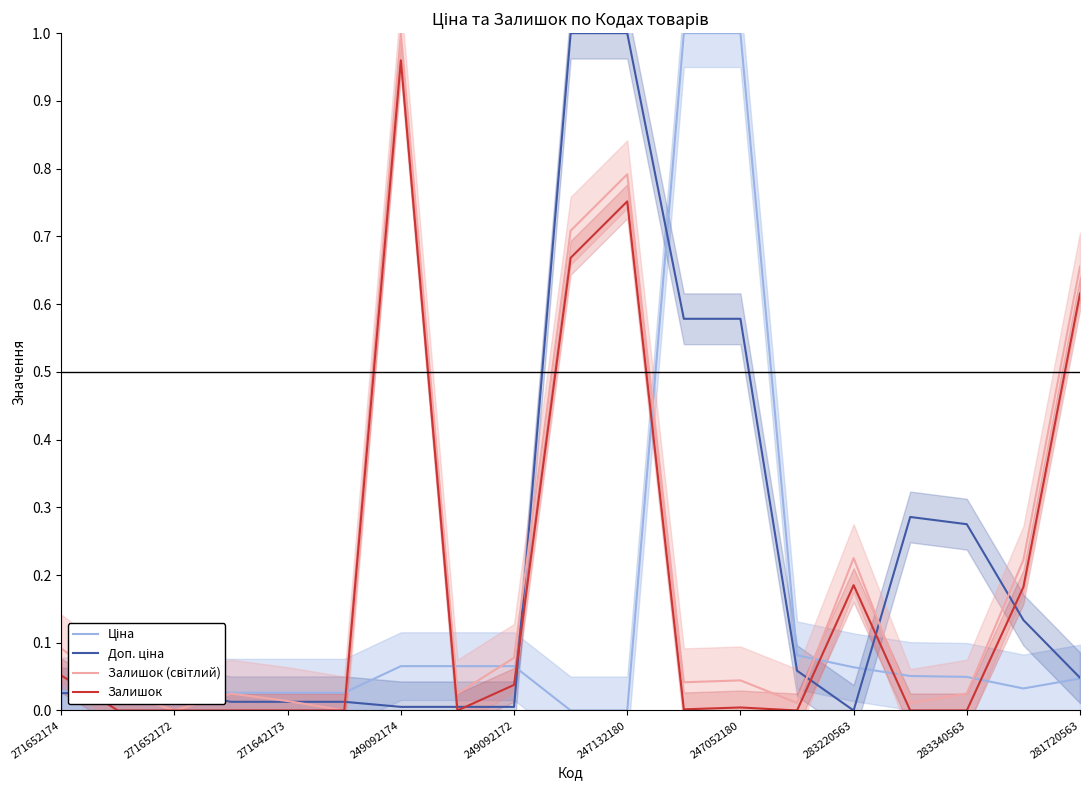

Reading right to left, extract all data points from this chart.

Ціна: 0.0	0.0	0.0	0.1	0.1	0.1	1.0	1.0	0.0	0.0	0.1	0.1	0.1	0.0	0.0	0.0	0.0	0.0	0.0
Доп. ціна: 0.0	0.1	0.3	0.3	0.0	0.1	0.6	0.6	1.0	1.0	0.0	0.0	0.0	0.0	0.0	0.0	0.0	0.0	0.0
Залишок (світлий): 0.7	0.2	0.0	0.0	0.2	0.0	0.0	0.0	0.8	0.7	0.1	0.0	1.0	0.0	0.0	0.0	0.0	0.0	0.1
Залишок: 0.6	0.2	0.0	0.0	0.2	0.0	0.0	0.0	0.8	0.7	0.0	0.0	1.0	0.0	0.0	0.0	0.0	0.0	0.1